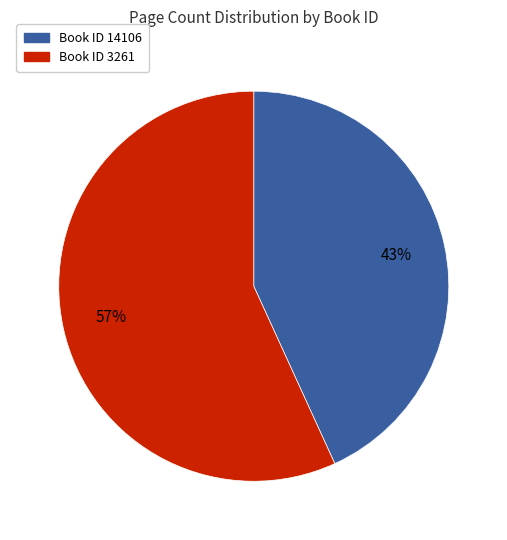

To the nearest percent, what is the average slice percentage?

50%